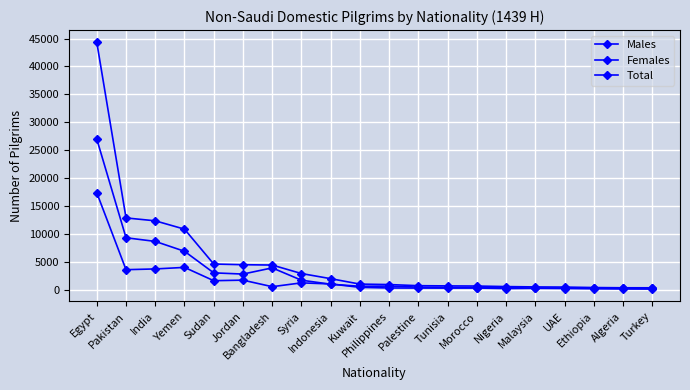

Which label corresponds to the smallest value in the chart?

Turkey